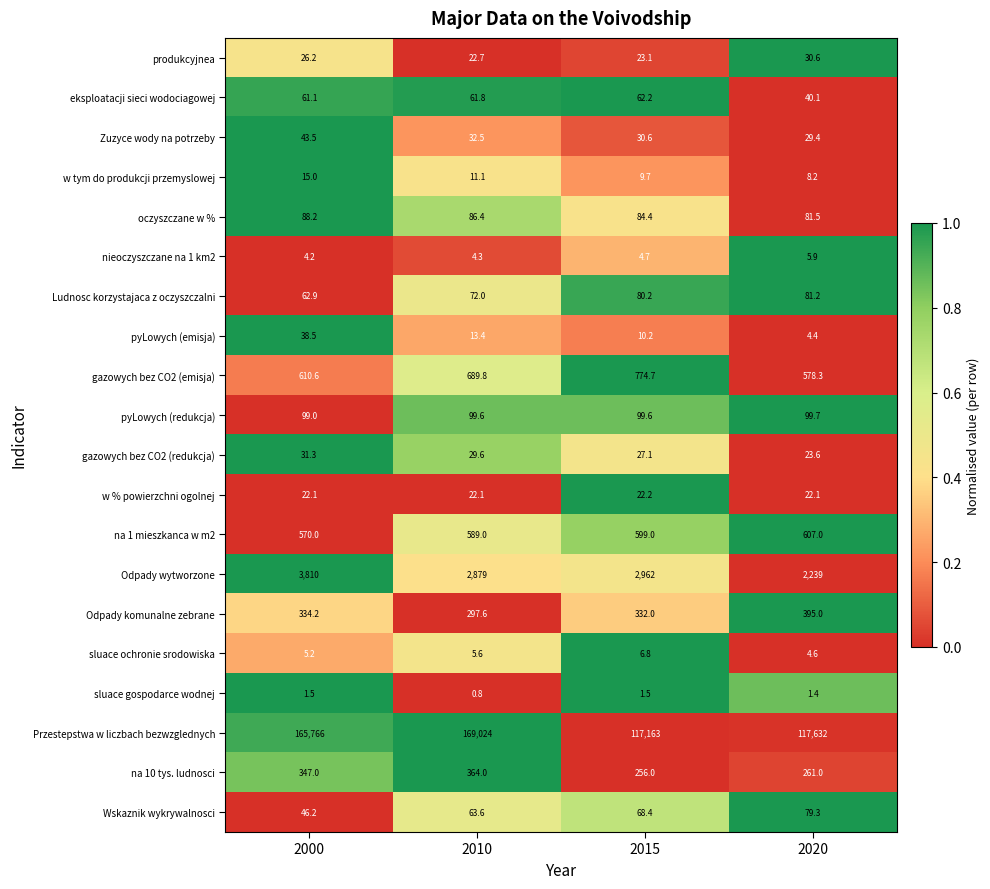

Which series has the largest total across all categories?

Przestepstwa w liczbach bezwzglednych